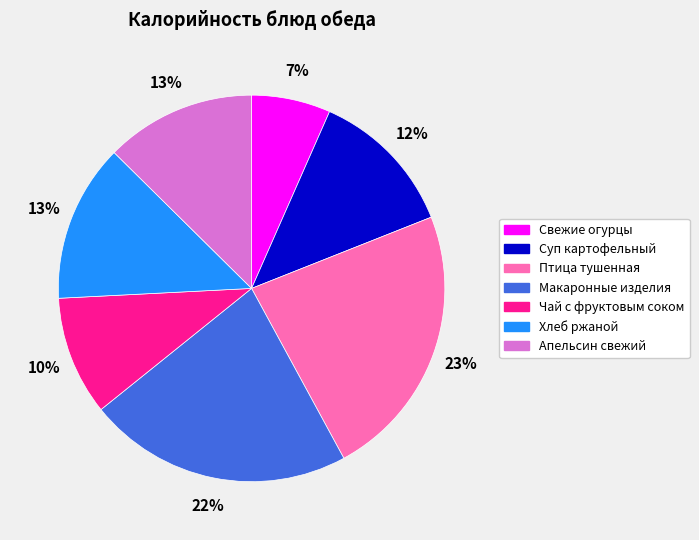

Does Макаронные изделия account for over 50% of the chart?

No